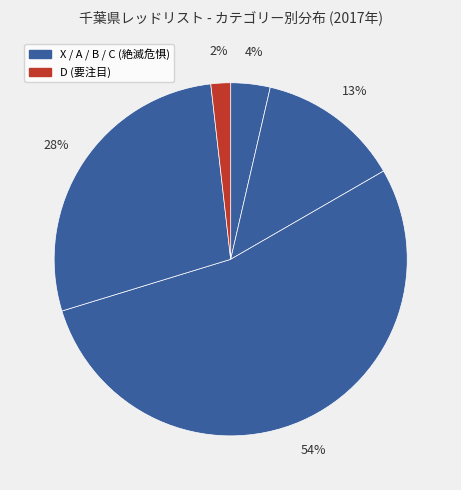

Count the number of slices in the pie.

5